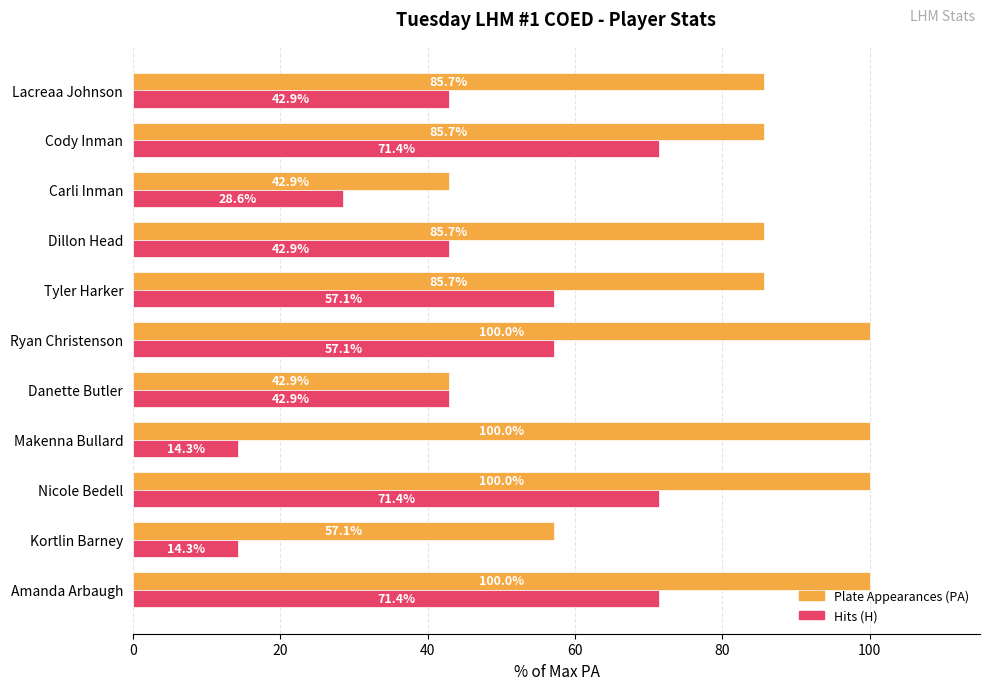

At Ryan Christenson, list the series in order from smallest to largest.

Hits (H), Plate Appearances (PA)